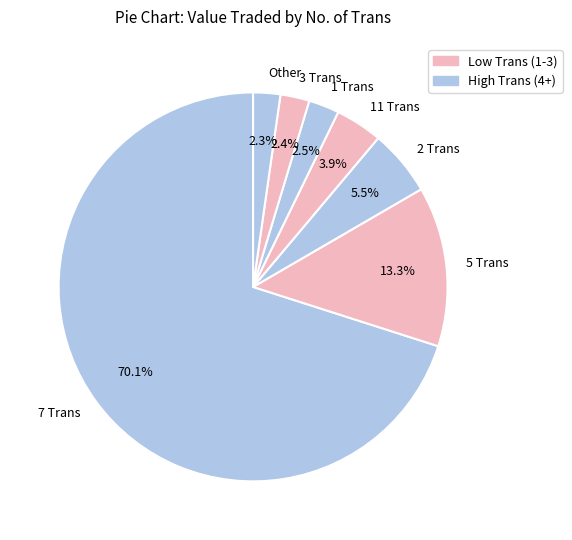

How many segments does this pie chart have?

7